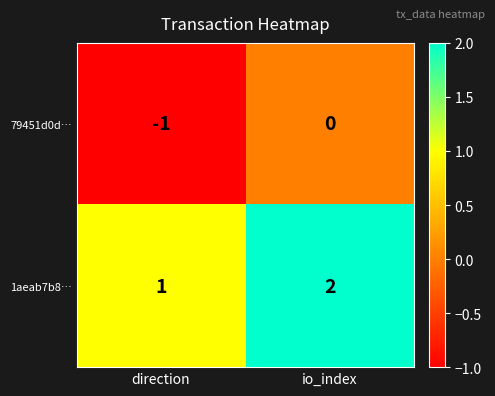

At which category does the chart reach its peak across all series?

io_index